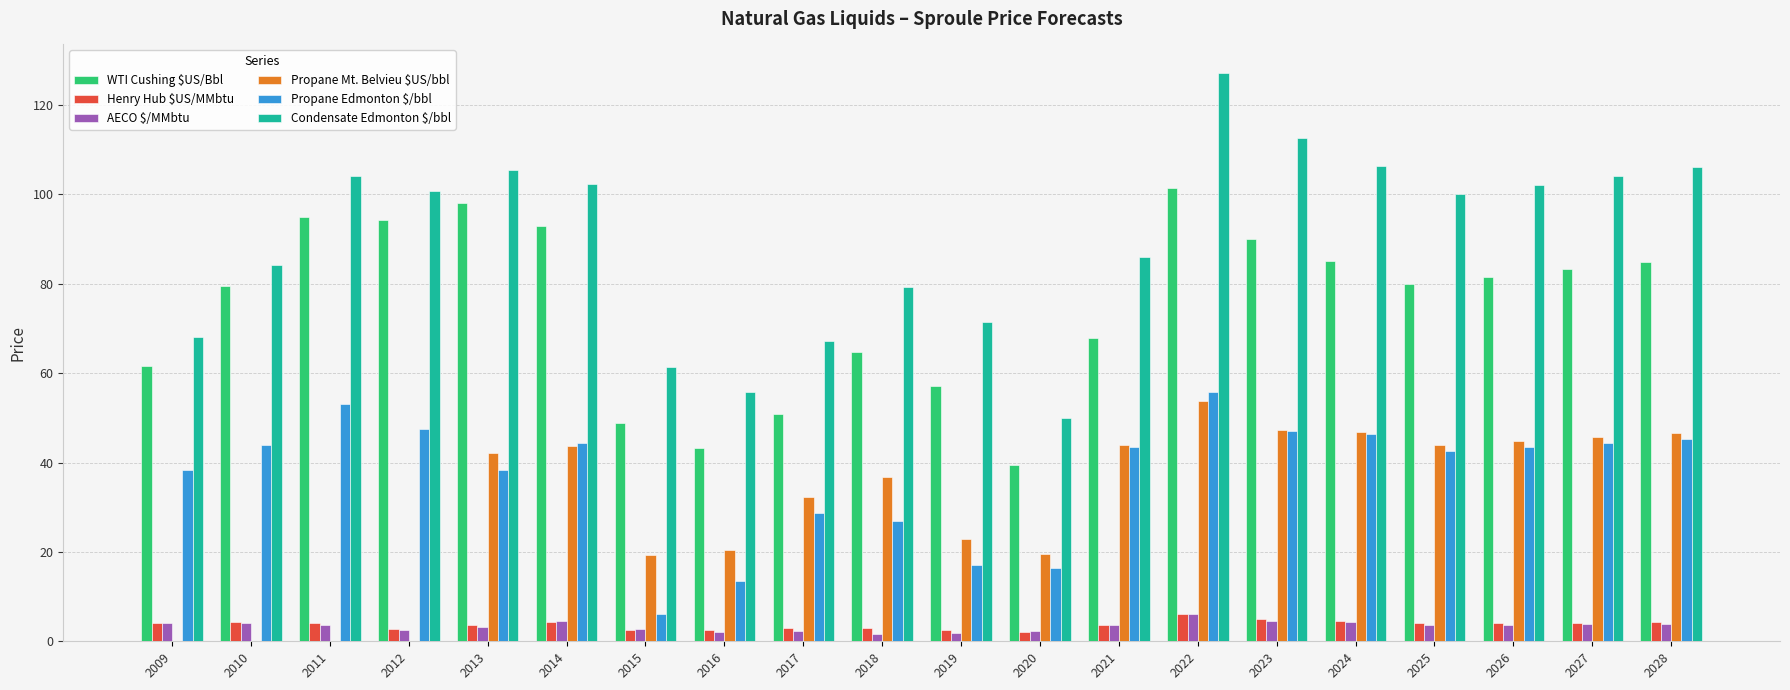

The AECO $/MMbtu series shows 1.5 at 2018. True or false?

True